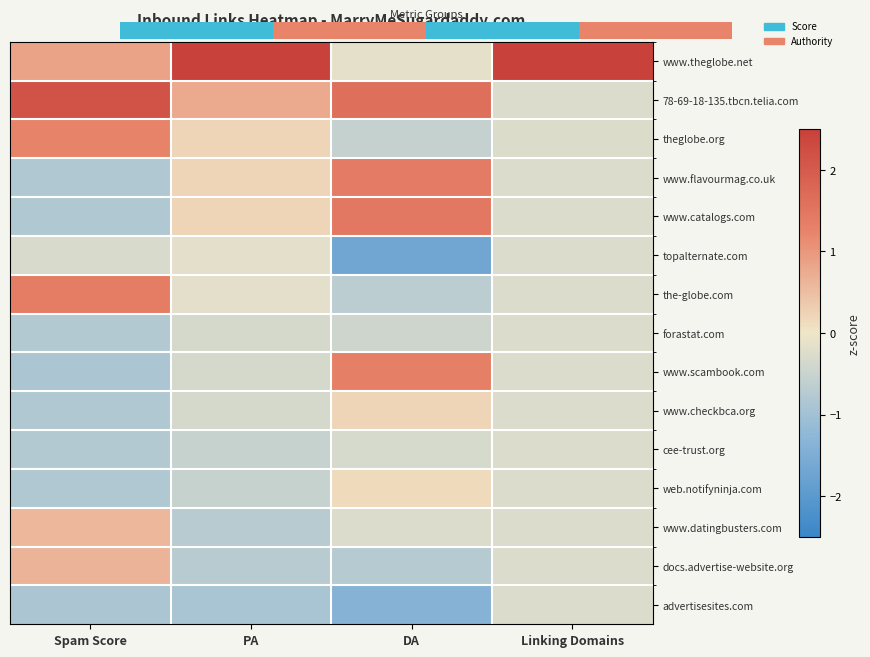

What is the difference between the highest and lowest values at Spam Score?

3.0